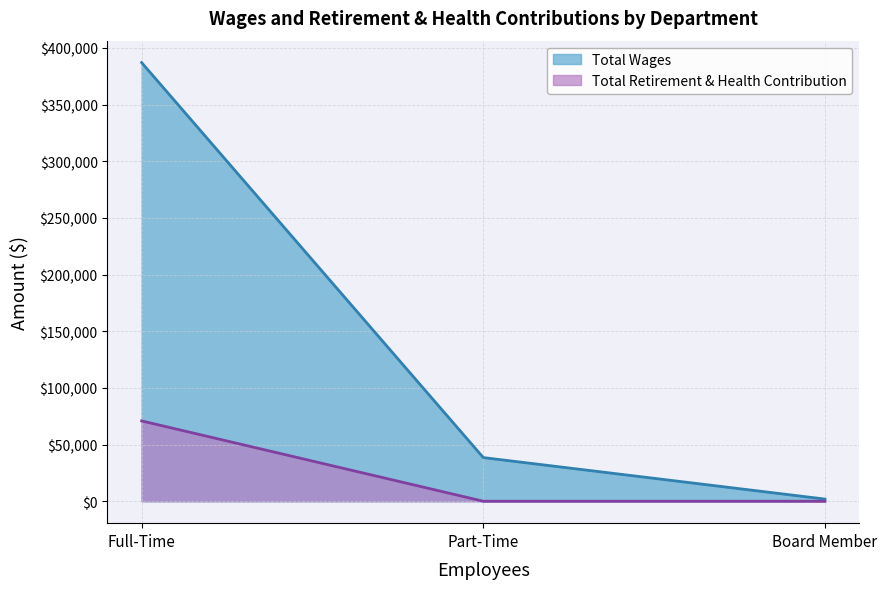

The Total Retirement & Health Contribution series shows -45509 at Board Member. True or false?

False